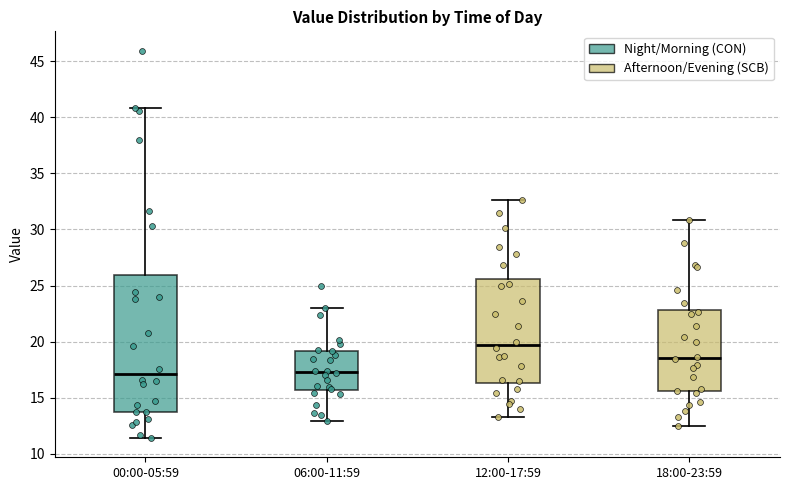

Which box has the highest median line?

12:00-17:59